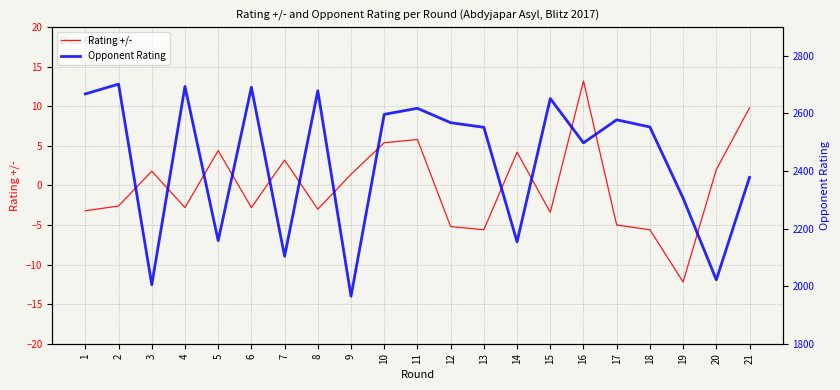

What is the value of the Rating +/- point at the 21st from the left?

9.8